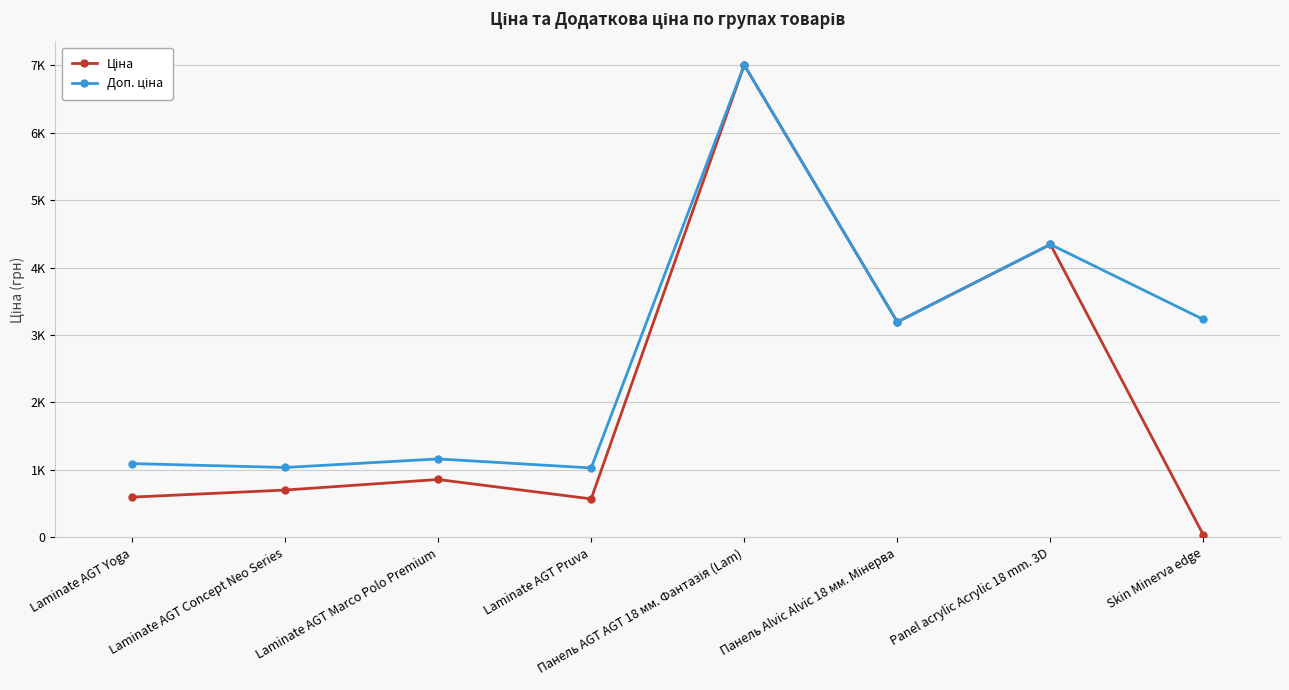

Reading right to left, what are all the values shown in this chart?

Ціна: Skin Minerva edge=32.3	Panel acrylic Acrylic 18 mm. 3D=4343.2	Панель Alvic Alvic 18 мм. Мінерва=3193.0	Панель AGT AGT 18 мм. Фантазія (Lam)=7002.6	Laminate AGT Pruva=570.2	Laminate AGT Marco Polo Premium=857.9	Laminate AGT Concept Neo Series=701.4	Laminate AGT Yoga=596.5
Доп. ціна: Skin Minerva edge=3230.0	Panel acrylic Acrylic 18 mm. 3D=4343.0	Панель Alvic Alvic 18 мм. Мінерва=3193.0	Панель AGT AGT 18 мм. Фантазія (Lam)=7002.6	Laminate AGT Pruva=1029.1	Laminate AGT Marco Polo Premium=1162.5	Laminate AGT Concept Neo Series=1036.0	Laminate AGT Yoga=1093.7